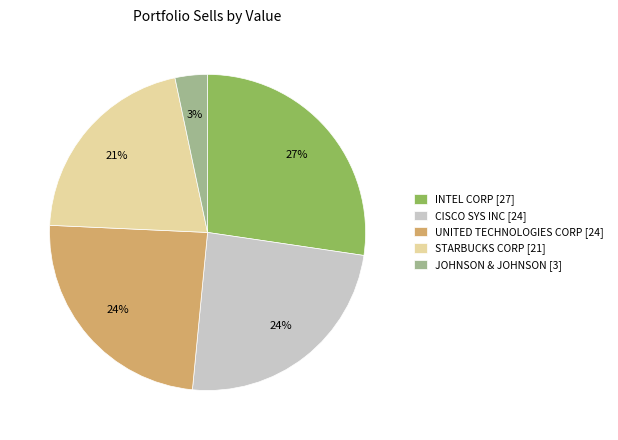

To the nearest percent, what portion does STARBUCKS CORP represent?

21%